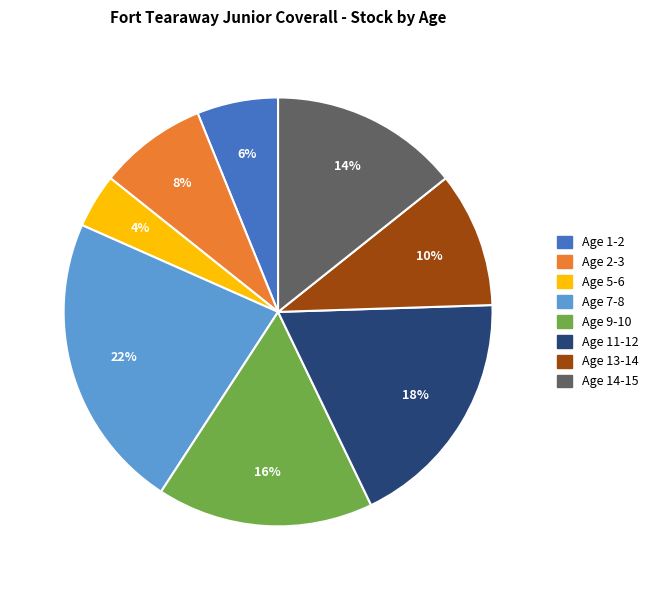

To the nearest percent, what is the average slice percentage?

12%